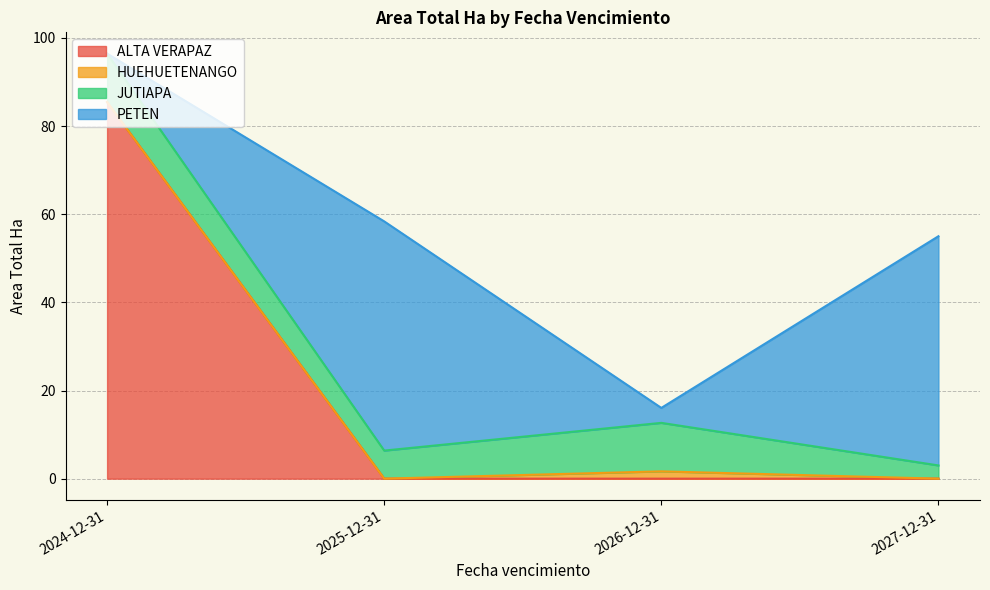

The value at 2024-12-31 is 3.8. True or false?

False